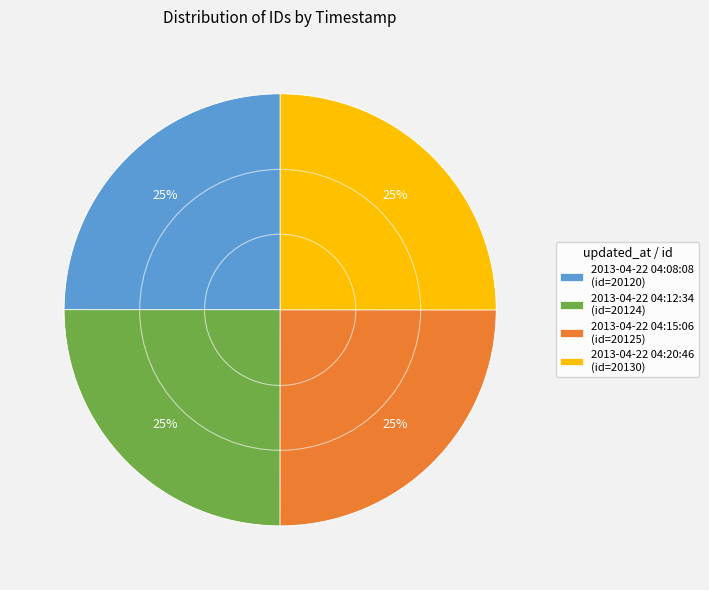

Does any single category account for the majority?

No